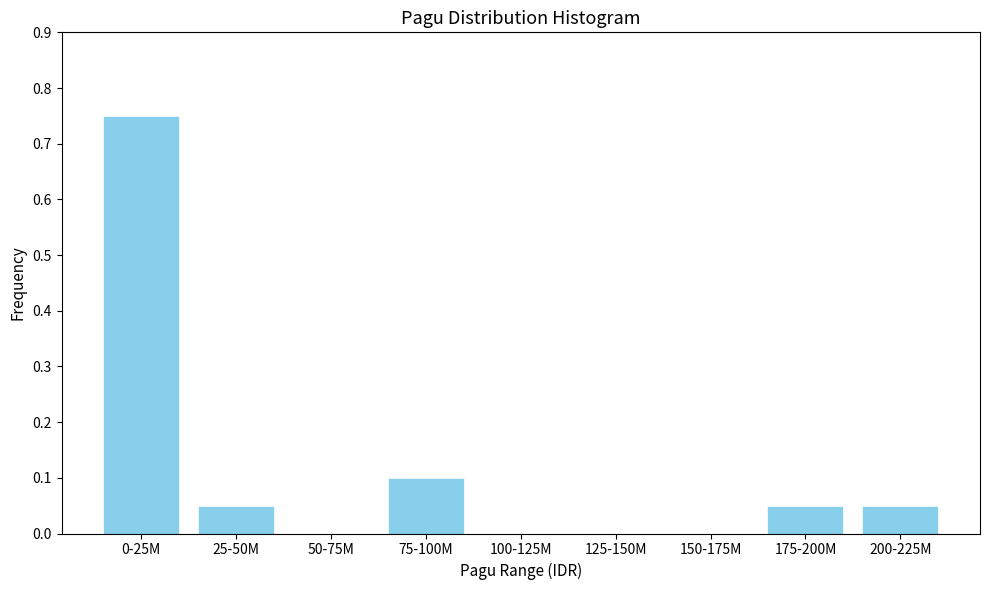

The value at 0-25M is 0.2. True or false?

False